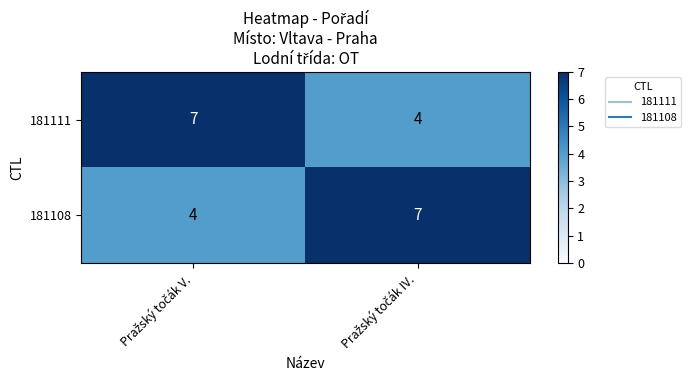

What is the sum of all 181111 values?

11